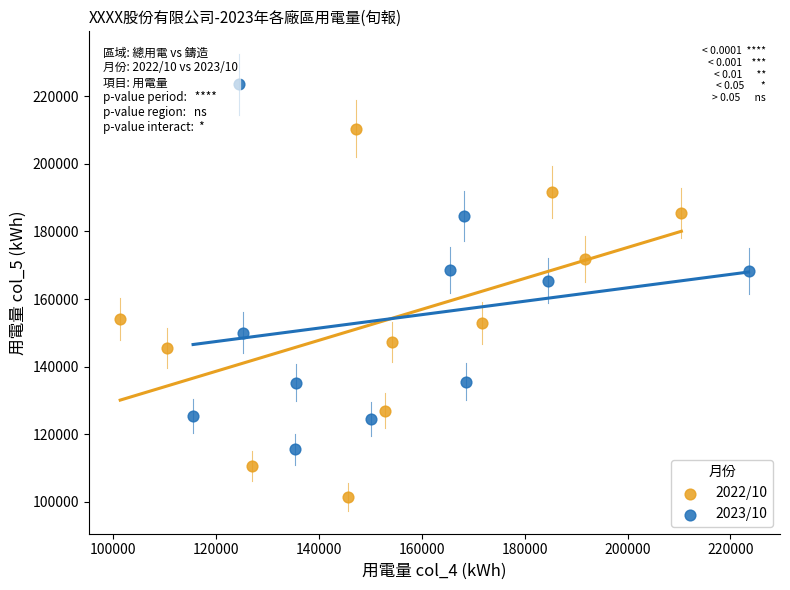

What are all the series names shown in the legend?

2022/10, 2023/10